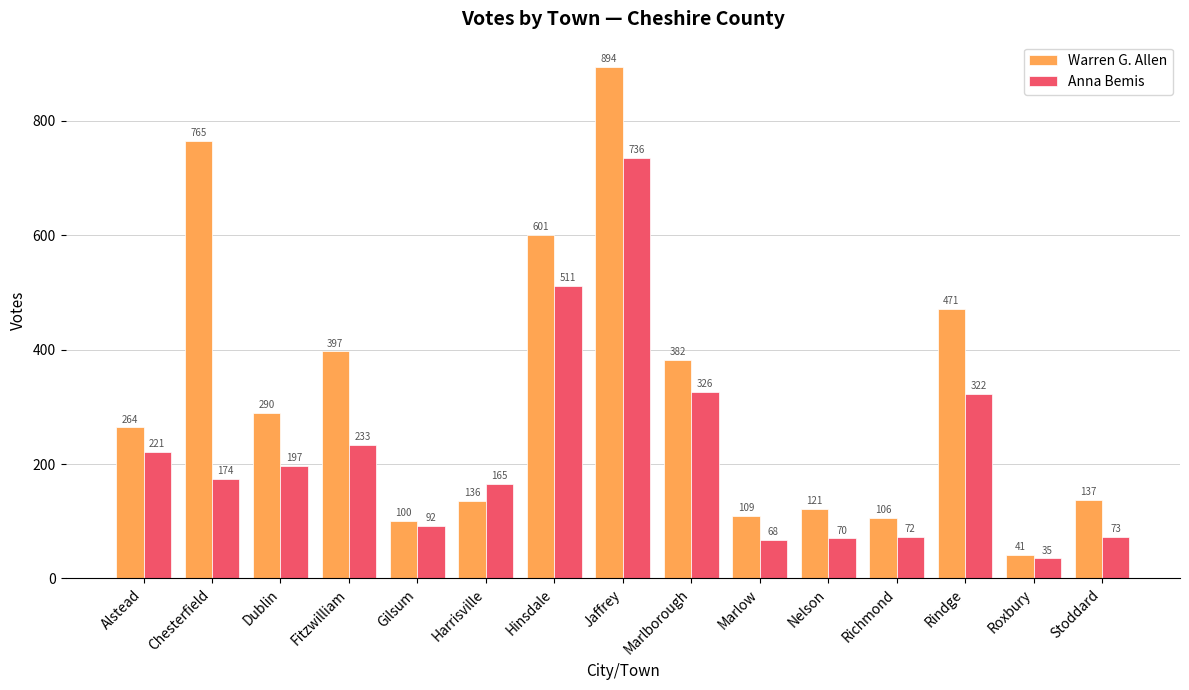

List the series in order of their overall mean, highest first.

Warren G. Allen, Anna Bemis